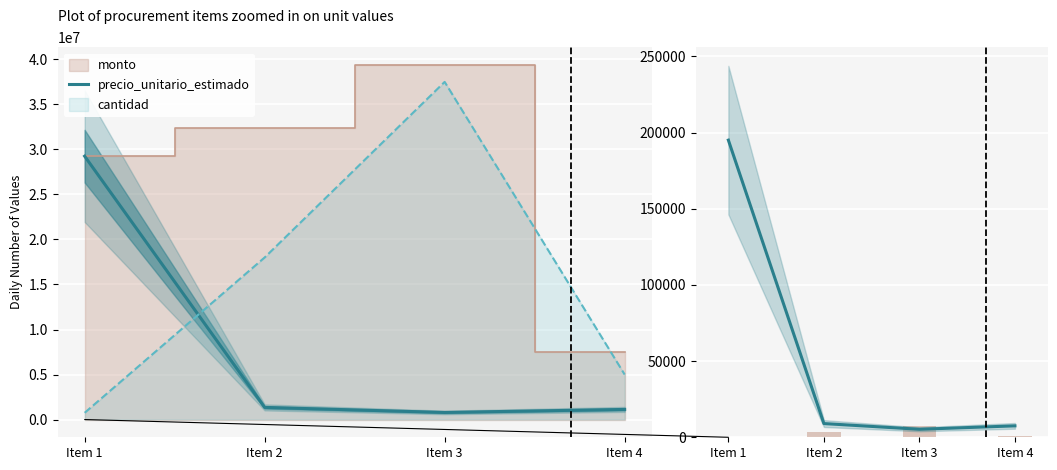

At which category is the sum across all series the highest?

Item 1